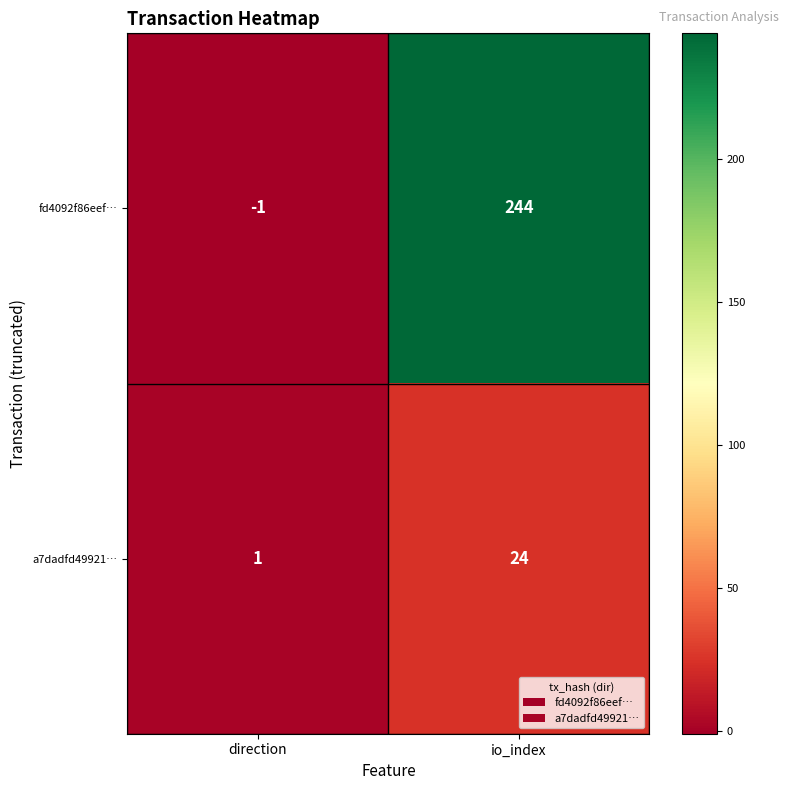

How many series are shown in this chart?

2